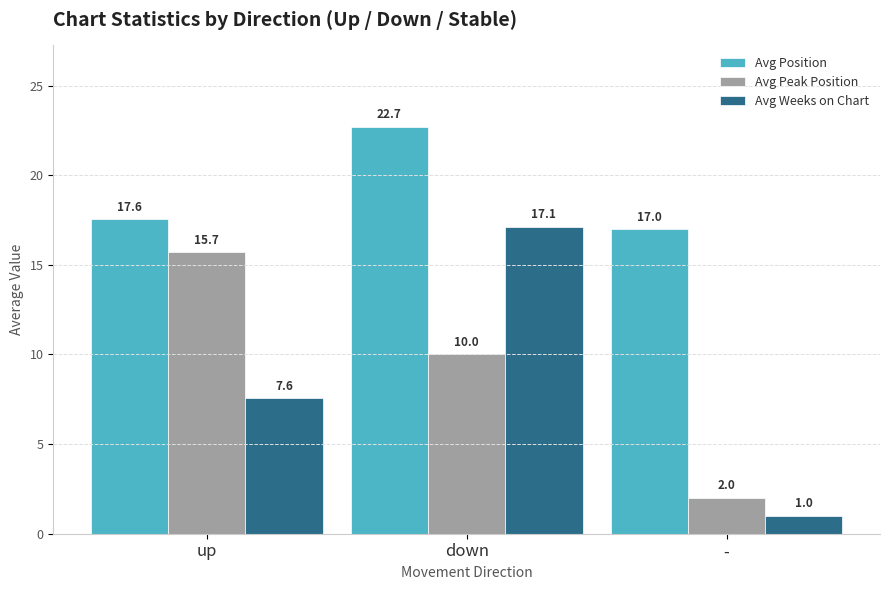

At which label does Avg Weeks on Chart first exceed 7?

up